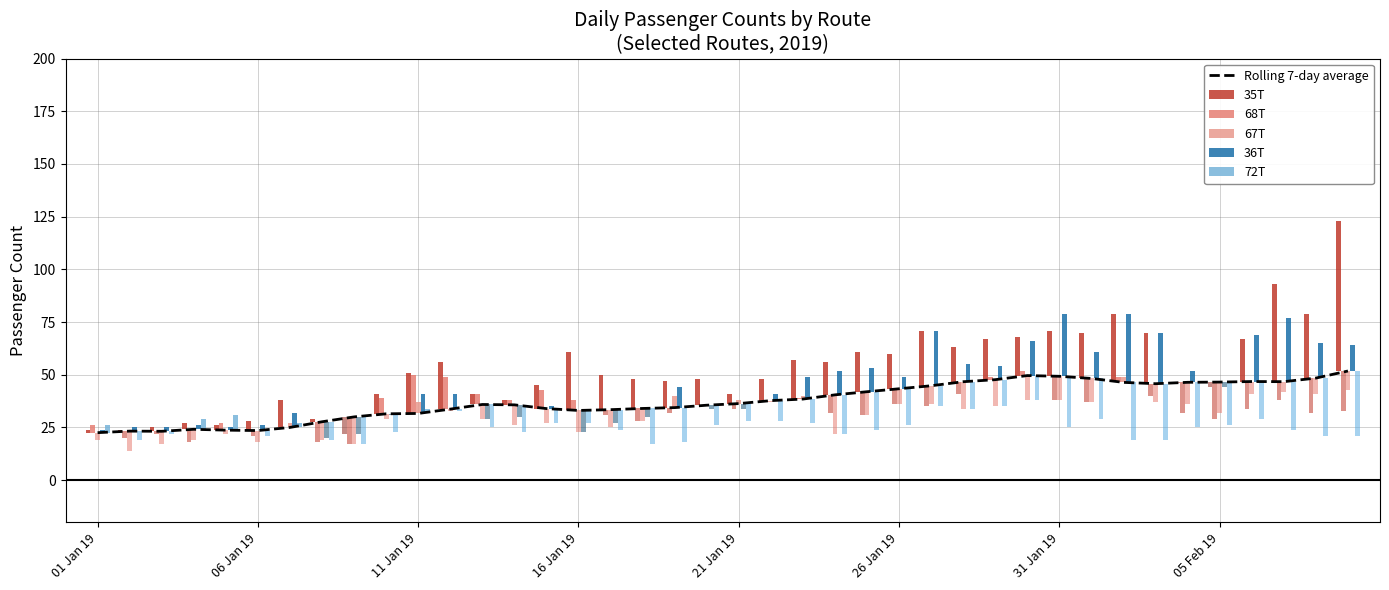

Where is 72T nearest to the value 3?

01 Jan 19